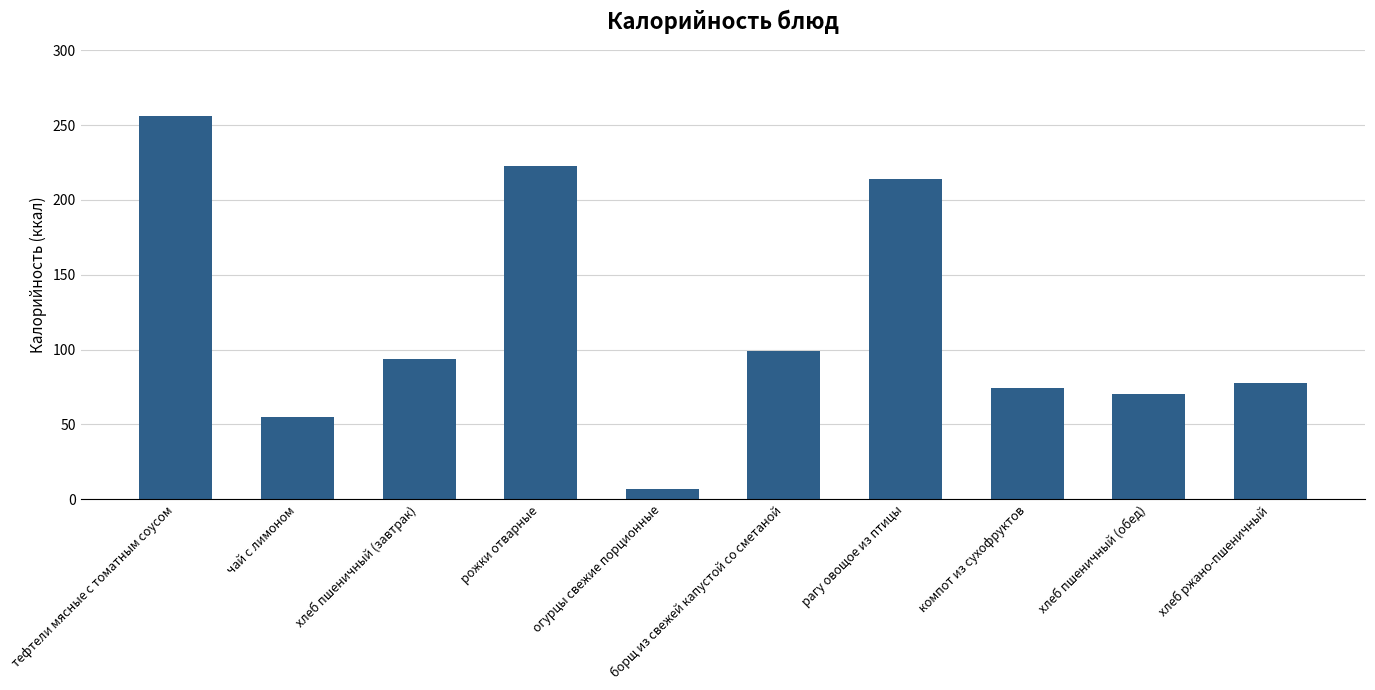

What is the average value?

117.0